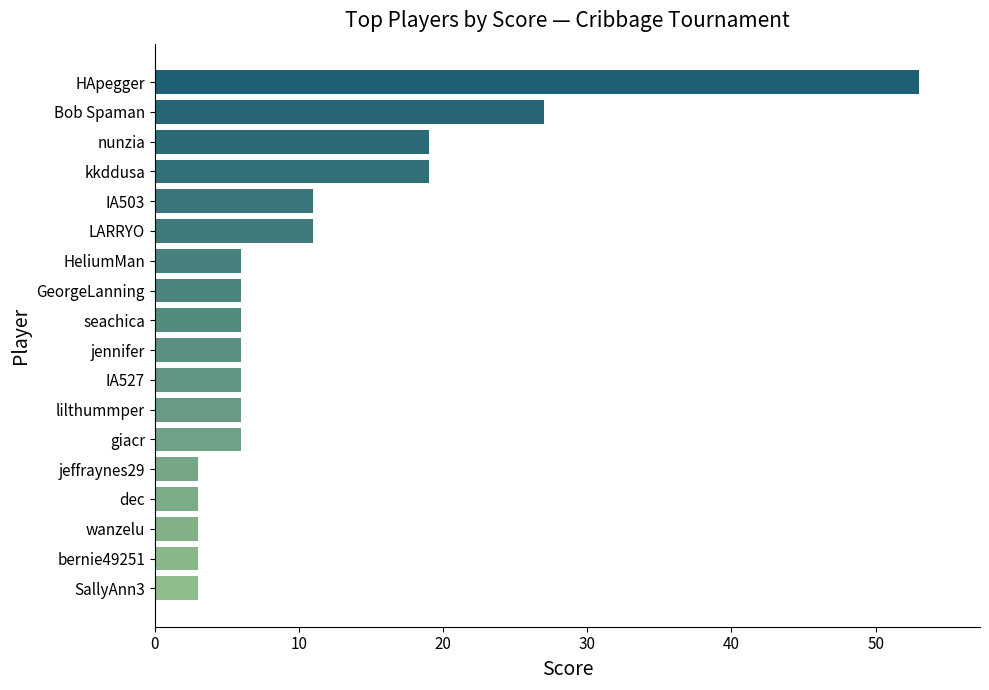

At which label is the value closest to 28?

Bob Spaman